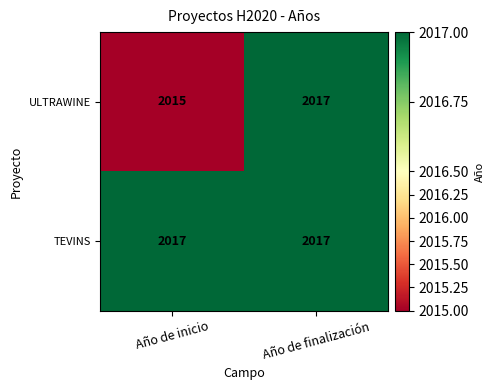

Reading left to right, what are all the values shown in this chart?

ULTRAWINE: 2015	2017
TEVINS: 2017	2017